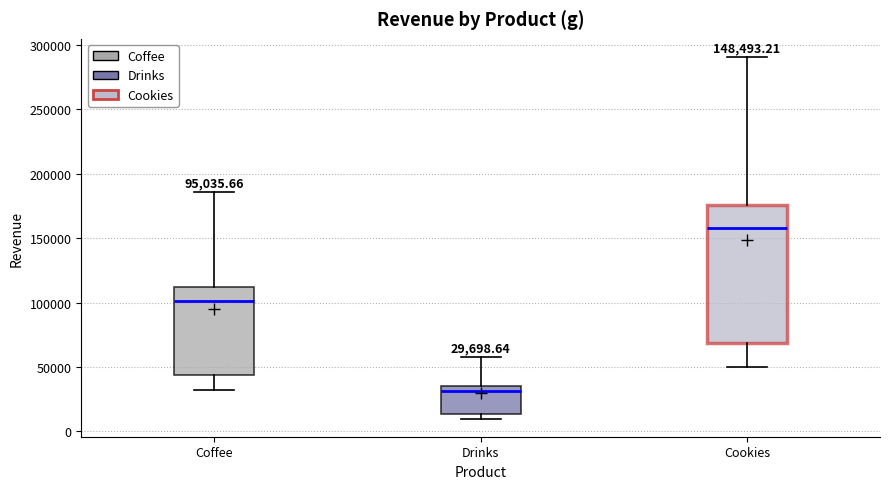

Which box has the highest median line?

Cookies